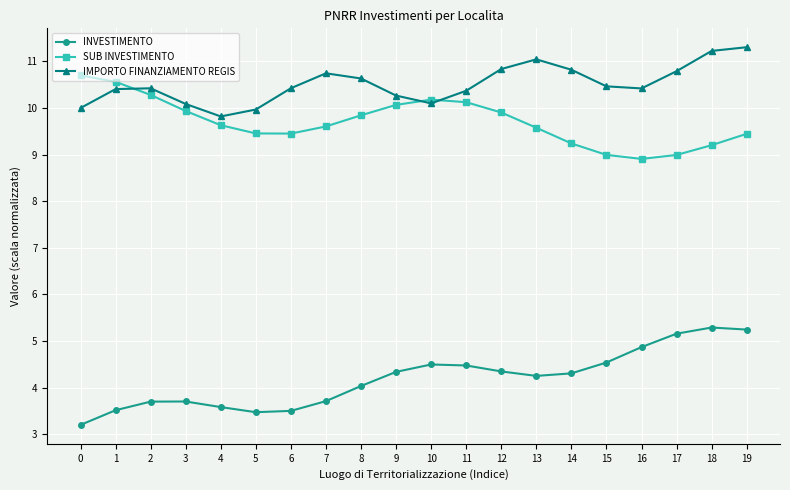

Read the IMPORTO FINANZIAMENTO REGIS value at 2.

10.4